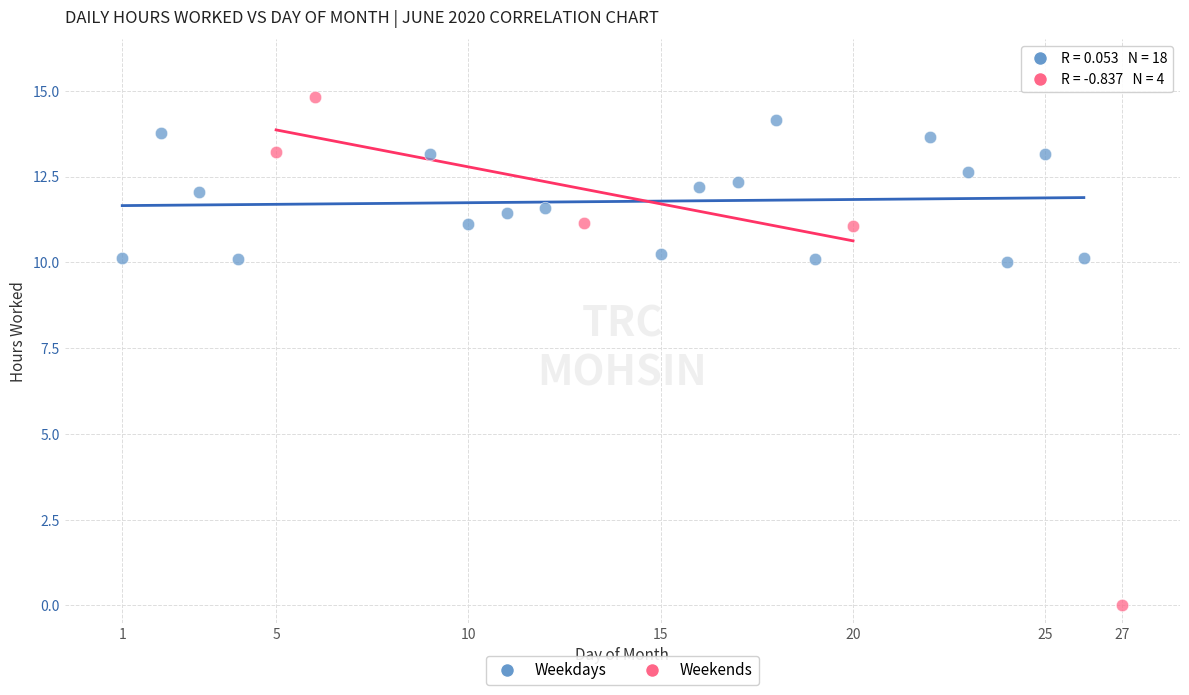

Which series reaches the minimum Y coordinate?

Weekends